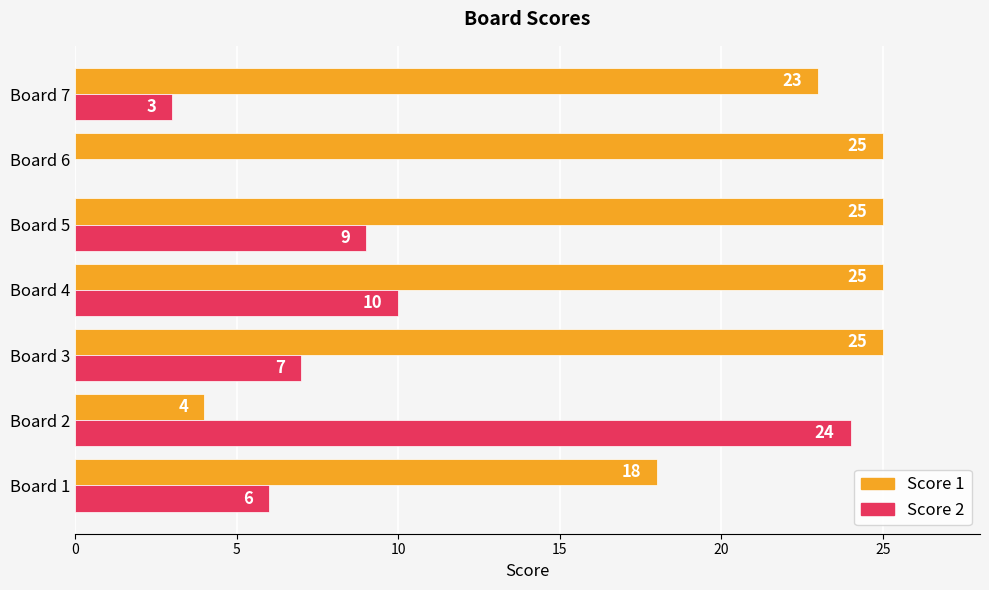

Which series changed the most between Board 6 and Board 7?

Score 2